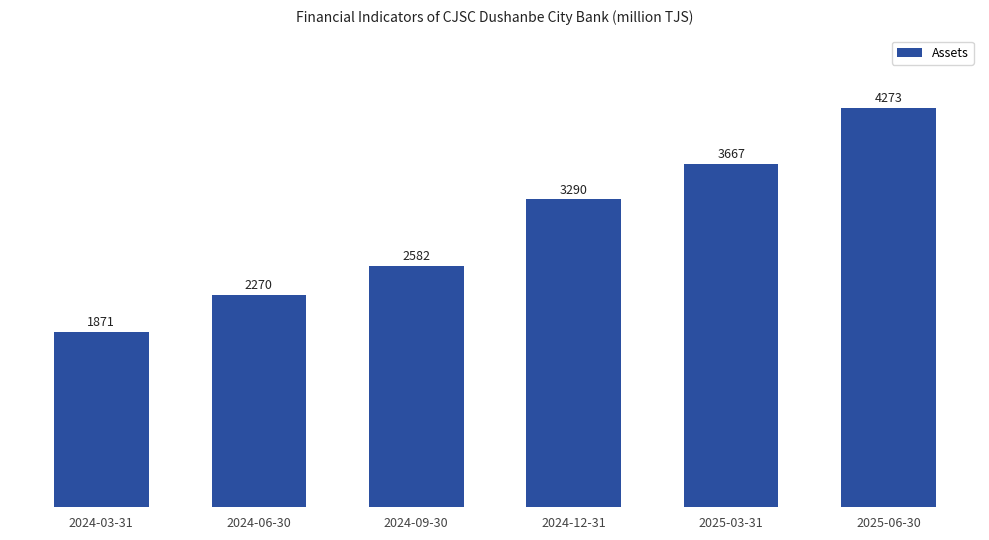

Between 2024-03-31 and 2024-06-30, which is larger?

2024-06-30